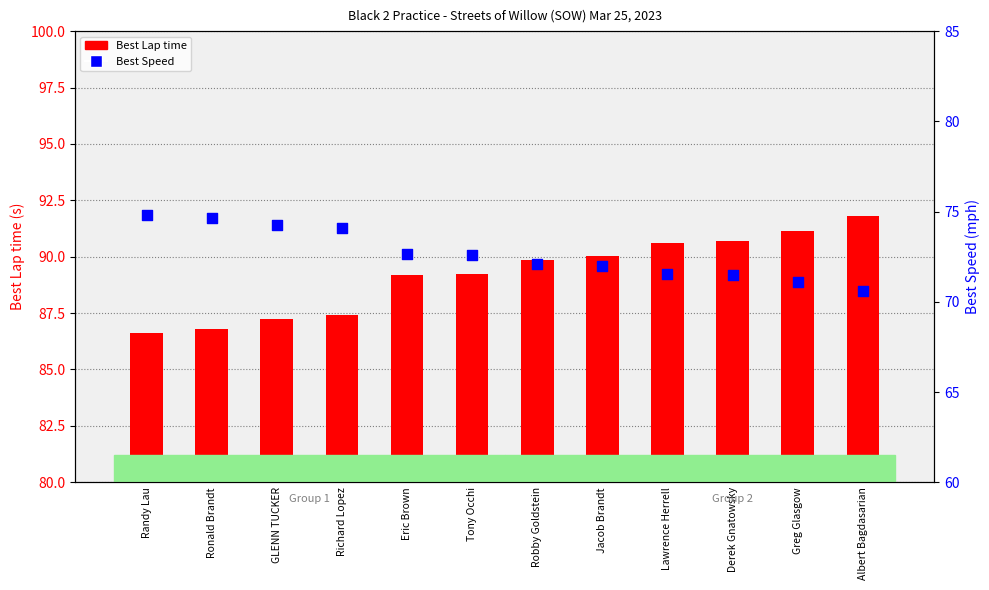

Which series has the largest total across all categories?

Best Lap time